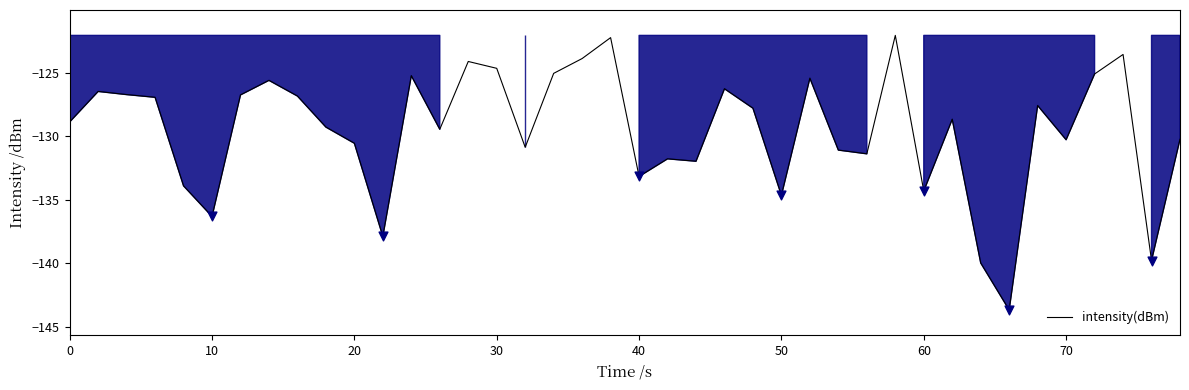

What is the greatest value displayed?

-122.1